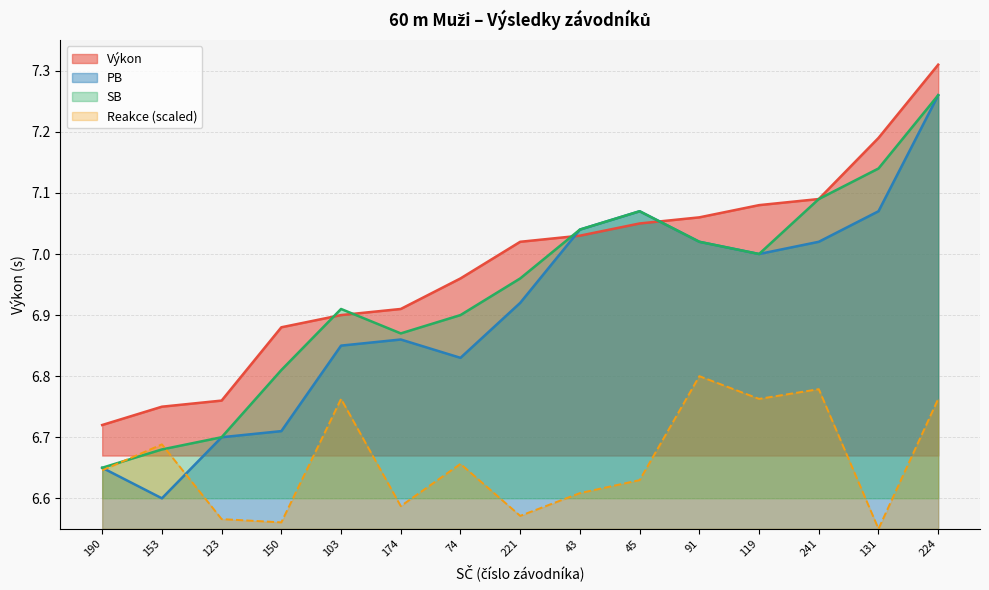

At which category does Reakce reach its first local peak?

153